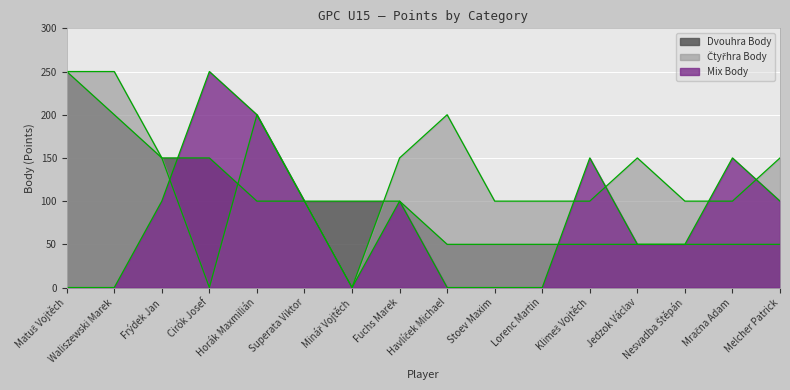

How many values in the Dvouhra Body series are below 100?

8